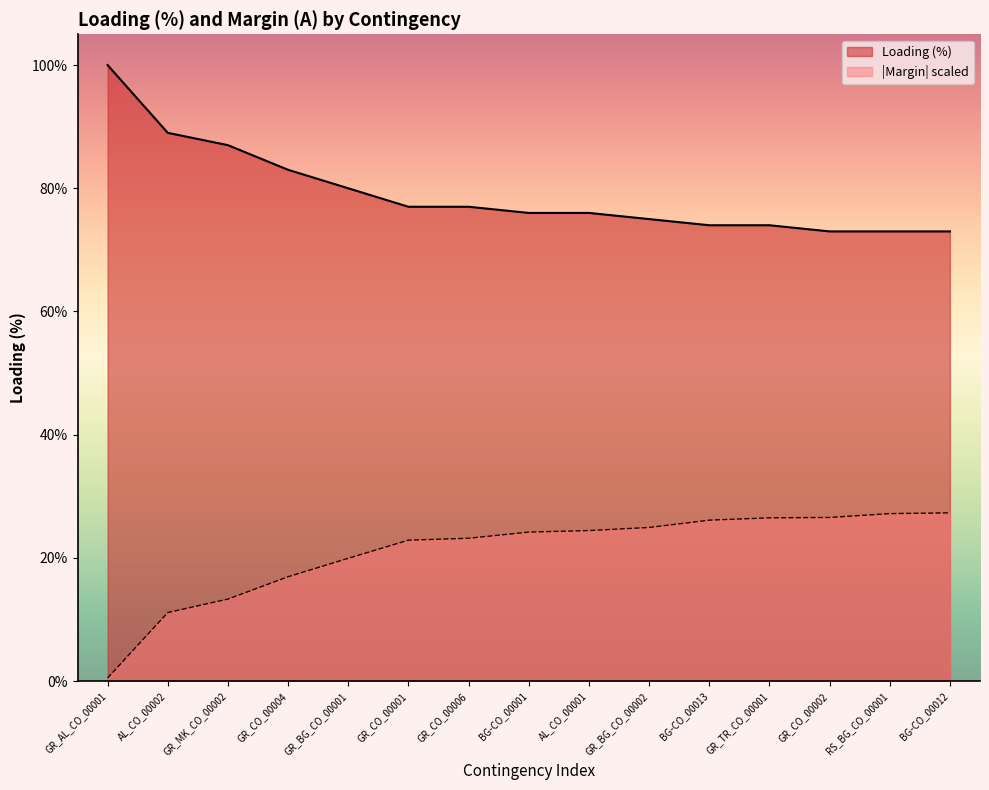

Reading right to left, what are all the values shown in this chart?

Margin (A): BG-CO_00012=27.3	RS_BG_CO_00001=27.2	GR_CO_00002=26.6	GR_TR_CO_00001=26.5	BG-CO_00013=26.1	GR_BG_CO_00002=24.9	AL_CO_00001=24.4	BG-CO_00001=24.2	GR_CO_00006=23.2	GR_CO_00001=22.9	GR_BG_CO_00001=19.9	GR_CO_00004=16.9	GR_MK_CO_00002=13.3	AL_CO_00002=11.1	GR_AL_CO_00001=0.5
Loading (%): BG-CO_00012=73.0	RS_BG_CO_00001=73.0	GR_CO_00002=73.0	GR_TR_CO_00001=74.0	BG-CO_00013=74.0	GR_BG_CO_00002=75.0	AL_CO_00001=76.0	BG-CO_00001=76.0	GR_CO_00006=77.0	GR_CO_00001=77.0	GR_BG_CO_00001=80.0	GR_CO_00004=83.0	GR_MK_CO_00002=87.0	AL_CO_00002=89.0	GR_AL_CO_00001=100.0